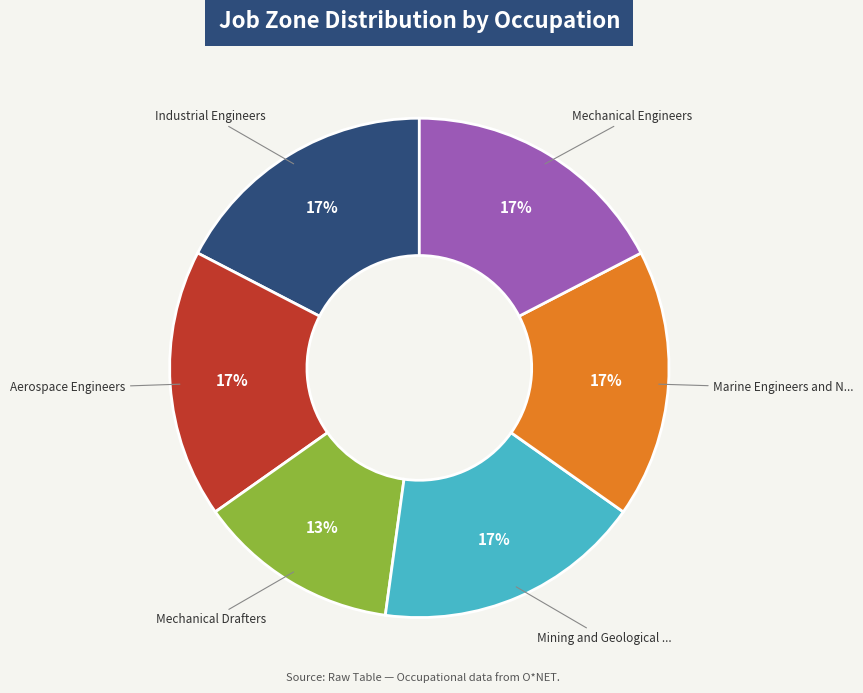

How many segments does this pie chart have?

6